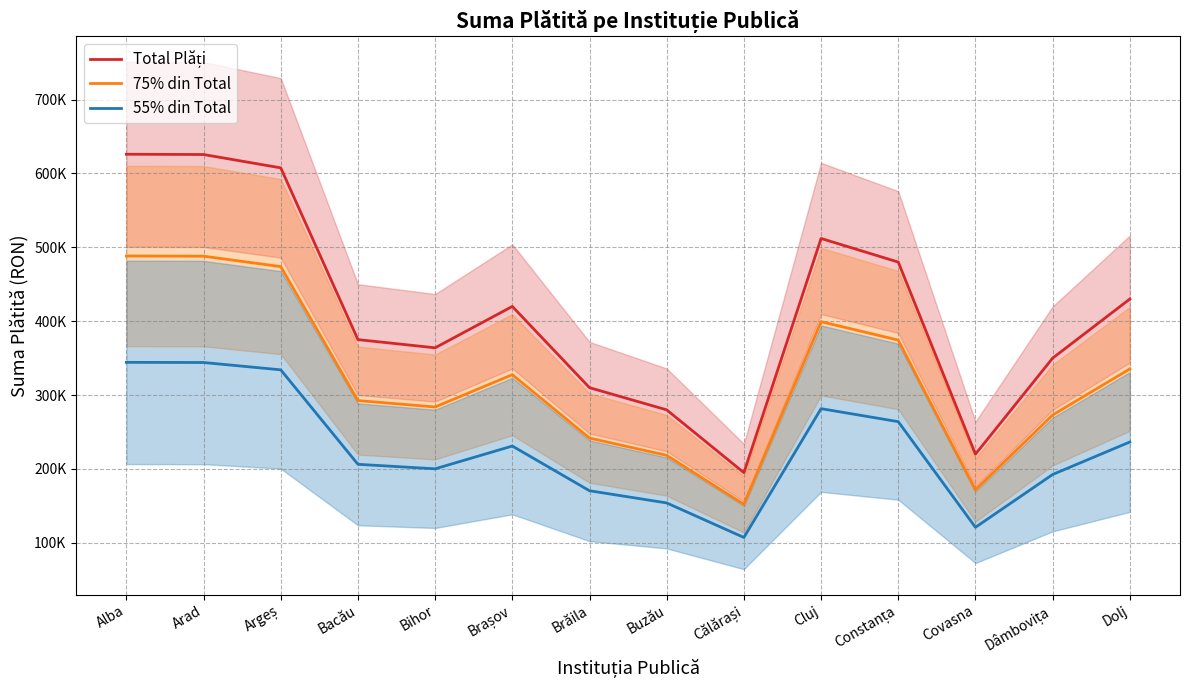

At Alba, list the series in order from smallest to largest.

55% din Total, 75% din Total, Total Plăți